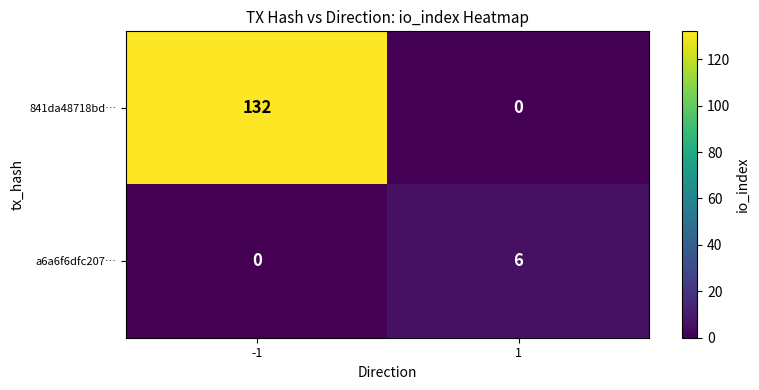

The a6a6f6dfc207… series shows -3 at -1. True or false?

False